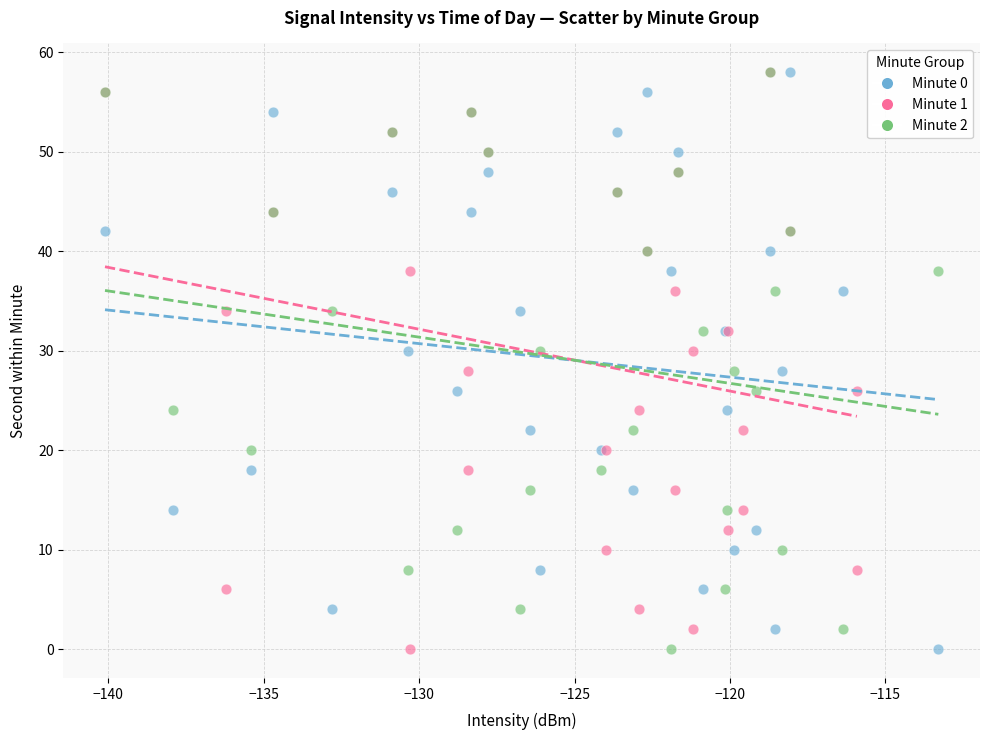

What are all the series names shown in the legend?

Minute 0, Minute 1, Minute 2